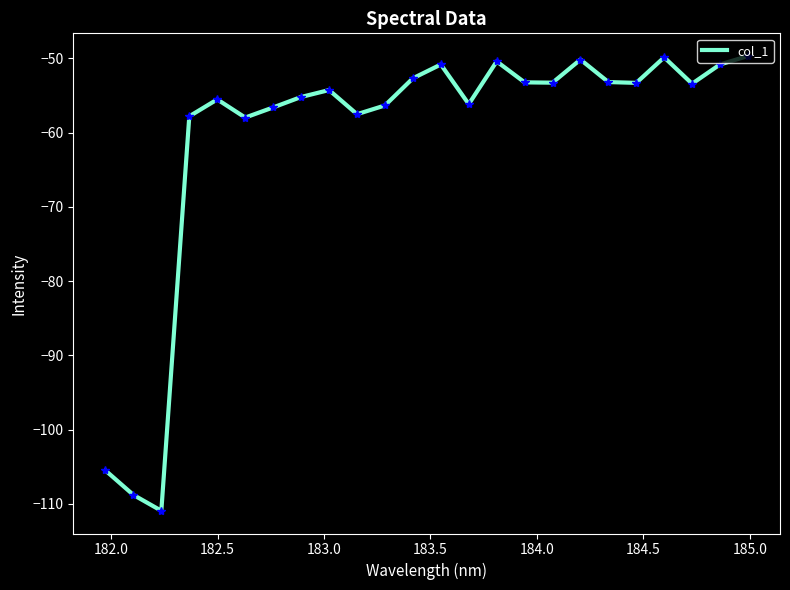

What is the difference between the maximum and minimum values?

61.2